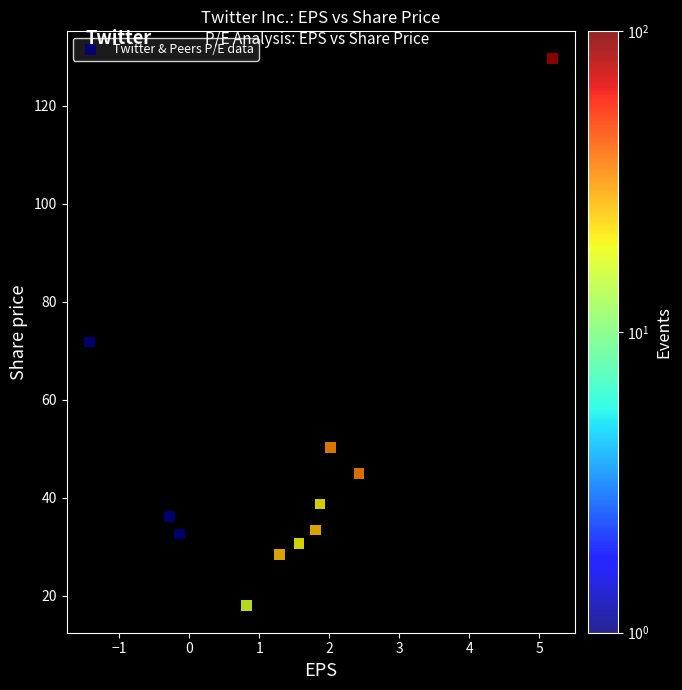

What is the average Y value?

46.8